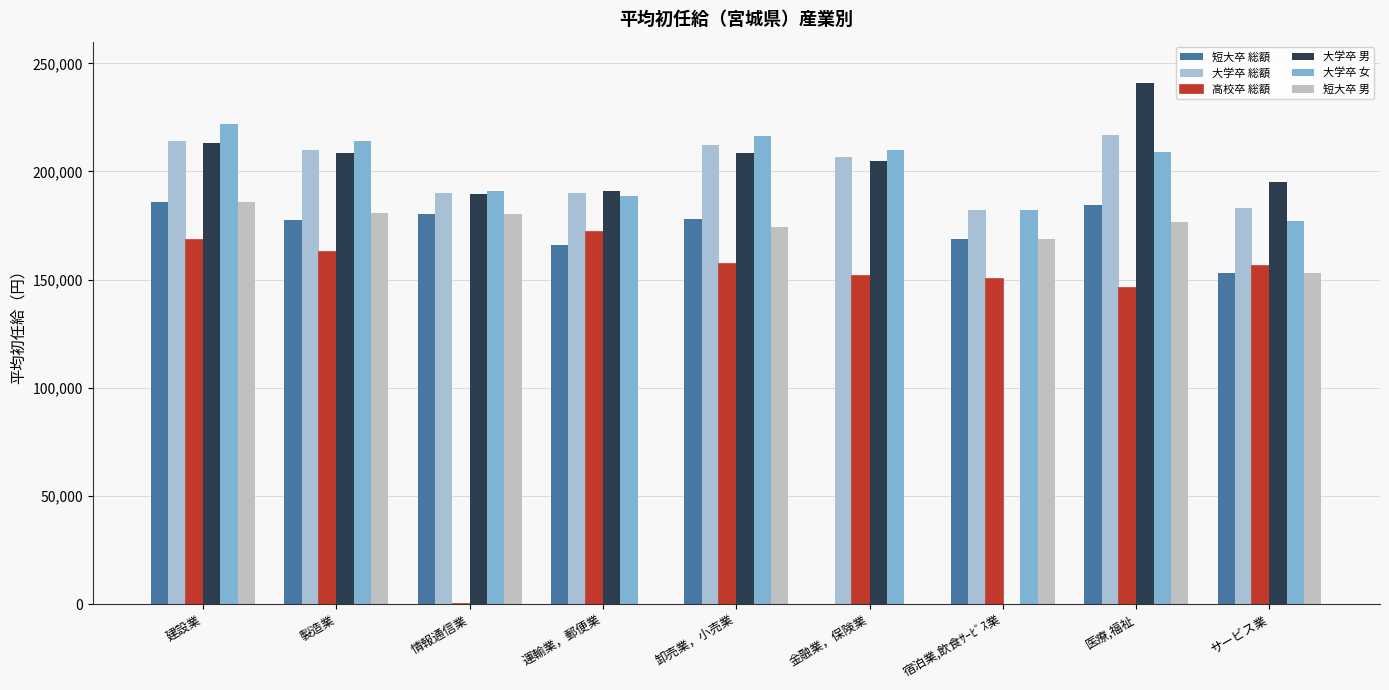

Reading right to left, what are all the values shown in this chart?

短大卒 総額: サービス業=153200.0	医療,福祉=184312.5	宿泊業,飲食ｻｰﾋﾞｽ業=168888.0	金融業，保険業=0.0	卸売業，小売業=178139.1	運輸業，郵便業=166125.0	情報通信業=180560.0	製造業=177477.7	建設業=185994.4
大学卒 総額: サービス業=183057.3	医療,福祉=217023.4	宿泊業,飲食ｻｰﾋﾞｽ業=182333.3	金融業，保険業=206633.3	卸売業，小売業=212102.4	運輸業，郵便業=189866.7	情報通信業=189975.9	製造業=209862.6	建設業=214137.9
高校卒 総額: サービス業=156218.3	医療,福祉=146249.4	宿泊業,飲食ｻｰﾋﾞｽ業=150125.0	金融業，保険業=151500.0	卸売業，小売業=157426.9	運輸業，郵便業=171889.8	情報通信業=0.0	製造業=162929.7	建設業=168346.7
大学卒 男: サービス業=195158.7	医療,福祉=240722.1	宿泊業,飲食ｻｰﾋﾞｽ業=0.0	金融業，保険業=205000.0	卸売業，小売業=208618.8	運輸業，郵便業=191133.3	情報通信業=189719.9	製造業=208641.9	建設業=213250.0
大学卒 女: サービス業=177006.7	医療,福祉=208801.4	宿泊業,飲食ｻｰﾋﾞｽ業=182333.3	金融業，保険業=209900.0	卸売業，小売業=216234.2	運輸業，郵便業=188600.0	情報通信業=191000.0	製造業=213931.7	建設業=221833.3
短大卒 男: サービス業=153200.0	医療,福祉=176457.3	宿泊業,飲食ｻｰﾋﾞｽ業=169000.0	金融業，保険業=0.0	卸売業，小売業=174251.9	運輸業，郵便業=0.0	情報通信業=180560.0	製造業=180973.2	建設業=185847.1